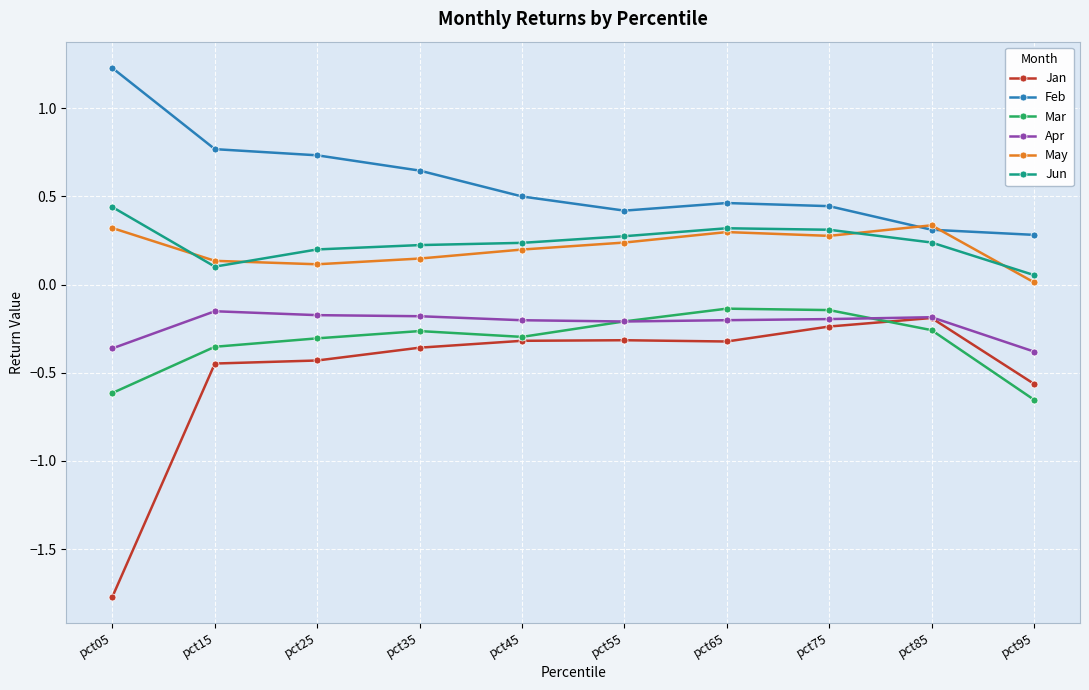

True or false: Jan and May intersect in this chart.

False